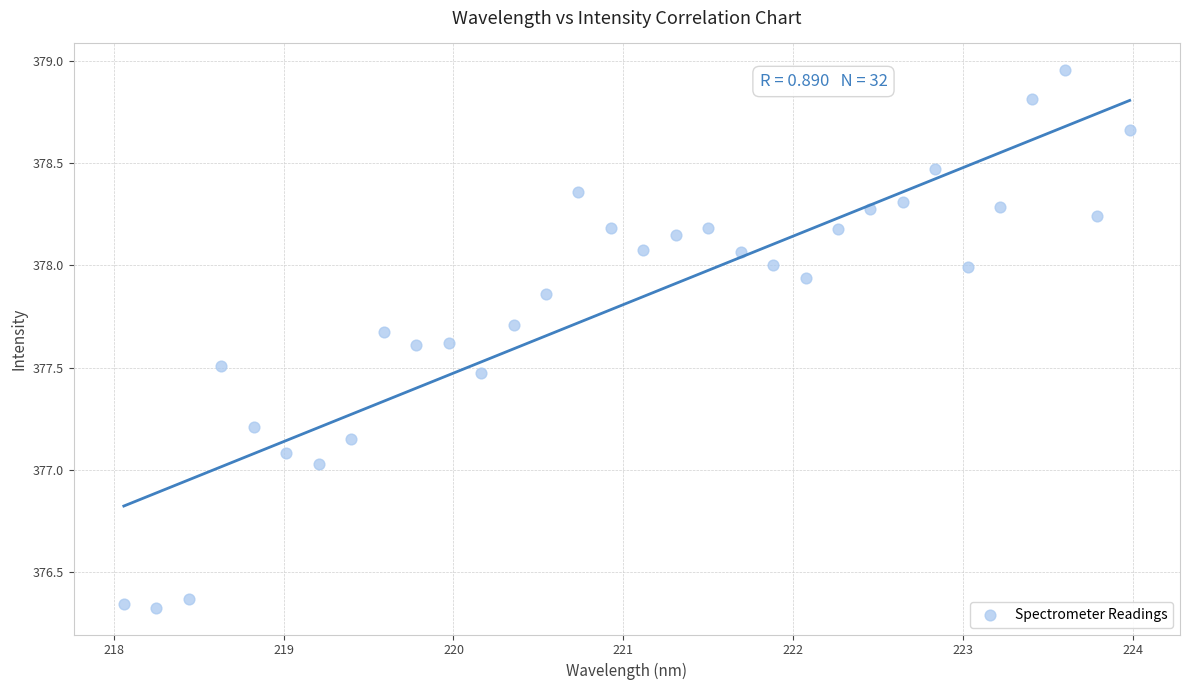

What is the range of Y values (max minus min)?

2.6